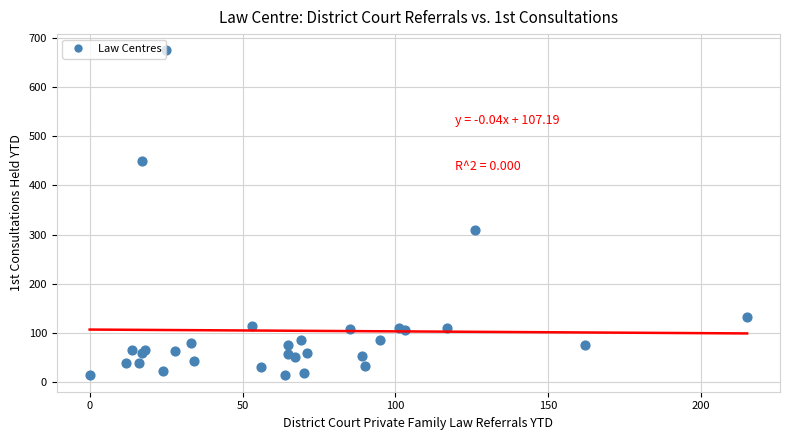

What Y value in the scatter plot is closest to 344?

309